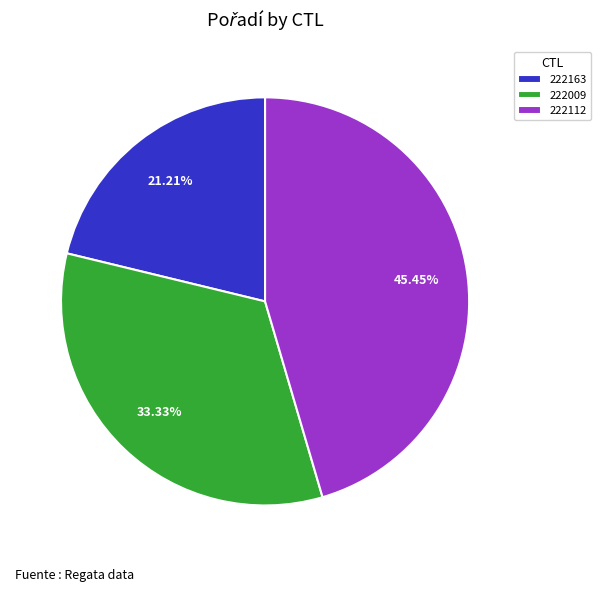

Is there any slice that represents more than half of the pie?

No